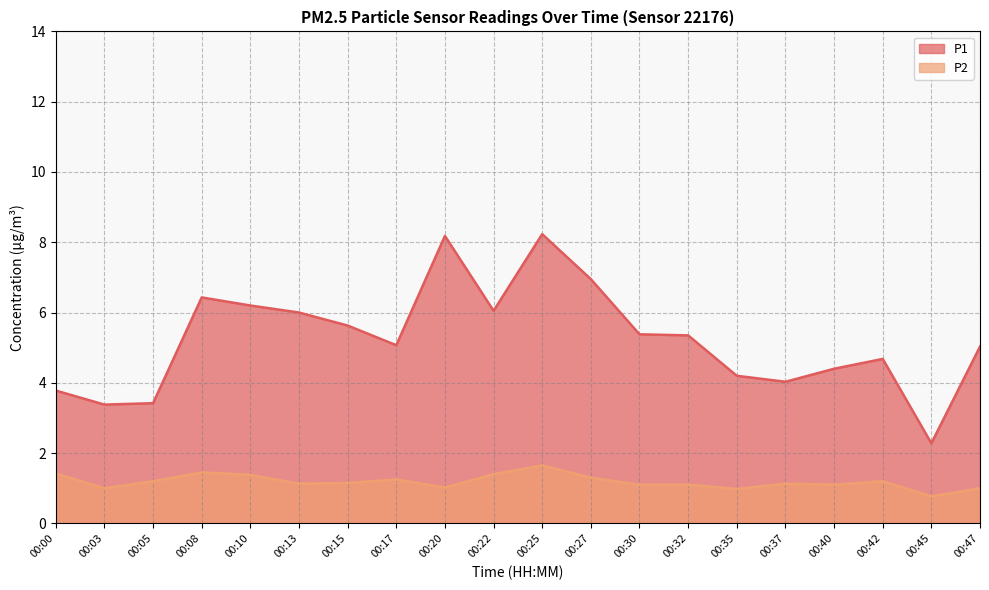

What is the sum of the P2 values at 00:13 and 00:35?

2.1